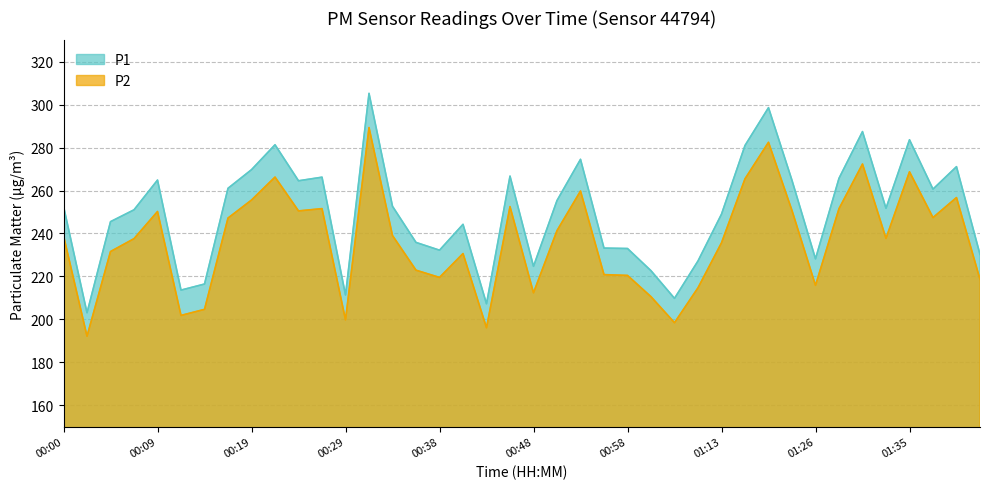

How many data points in P1 are less than 252?

20